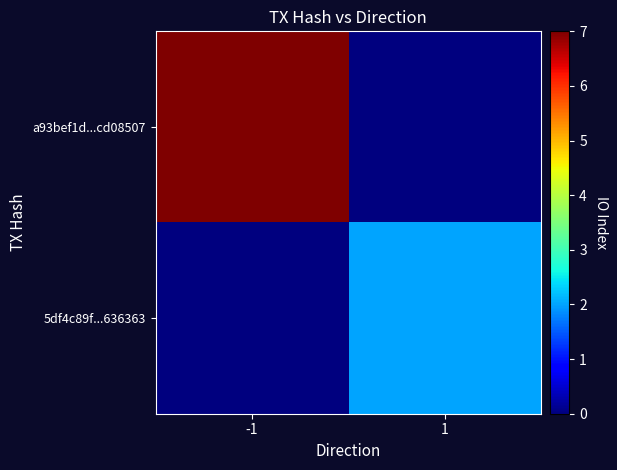

Which category has the highest value across all series?

-1